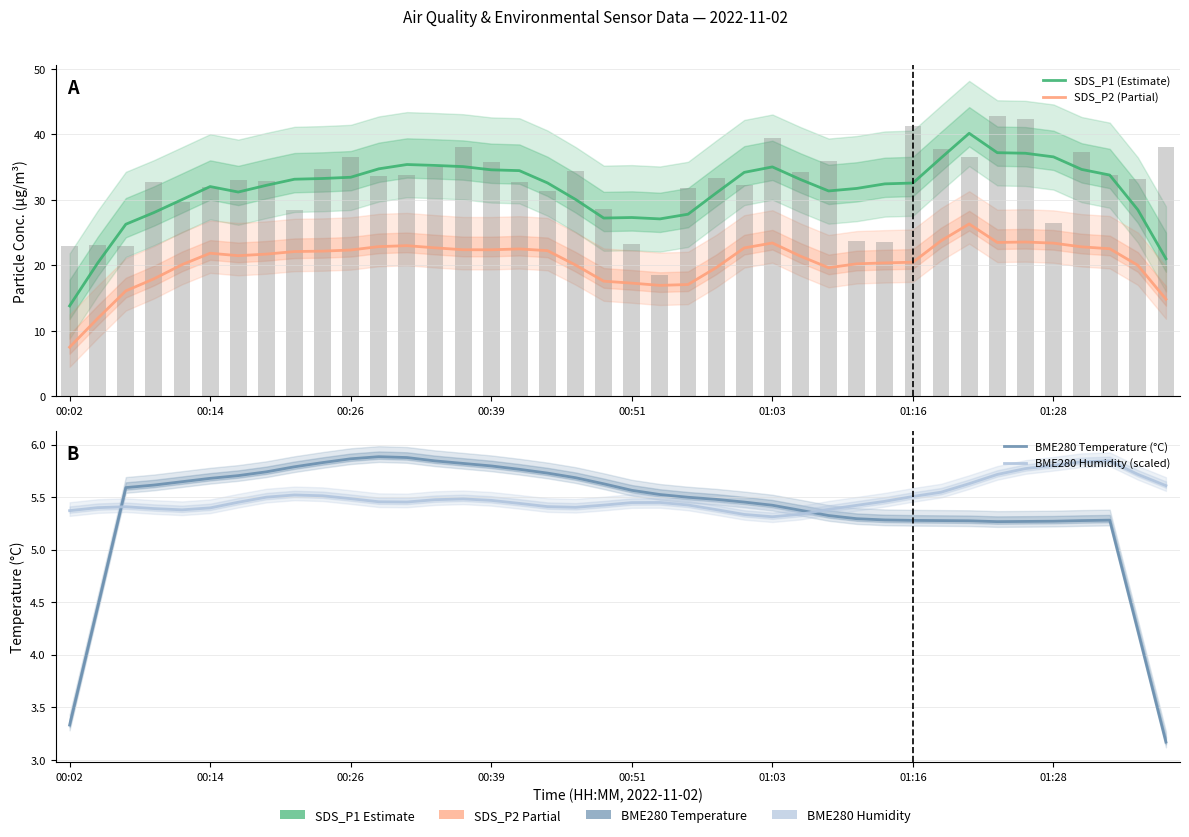

What is the average value of the SDS_P1 (Estimate) series?

31.6